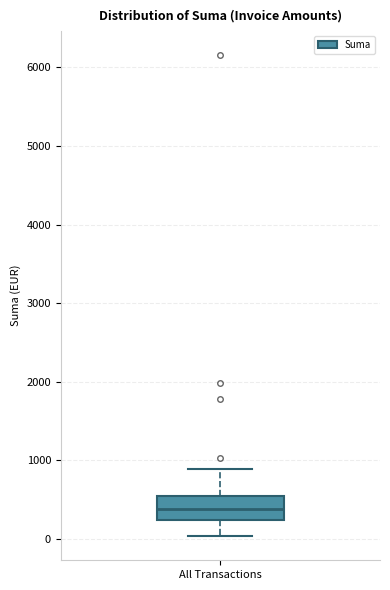

Where is the upper edge of the box for All Transactions on the y-axis? The values are not printed on the chart, so give them approximately, as read against the axis.

500